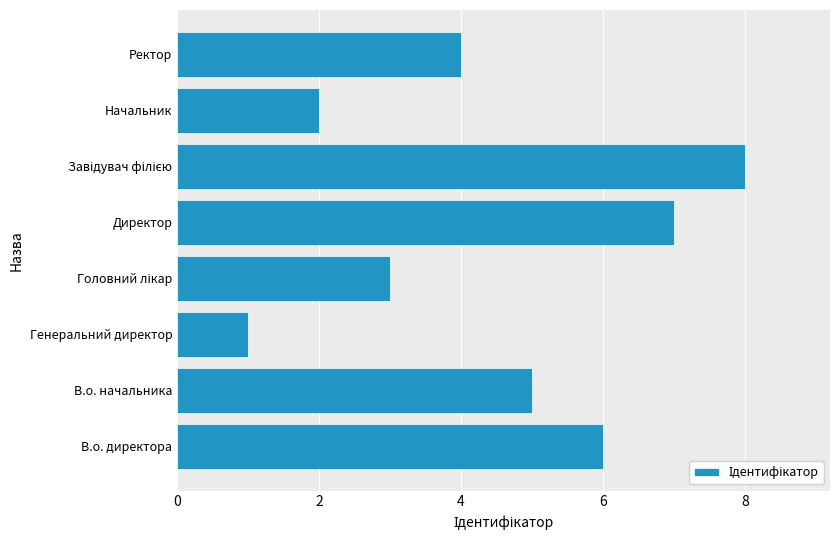

What is the difference between the second highest and minimum values?

6